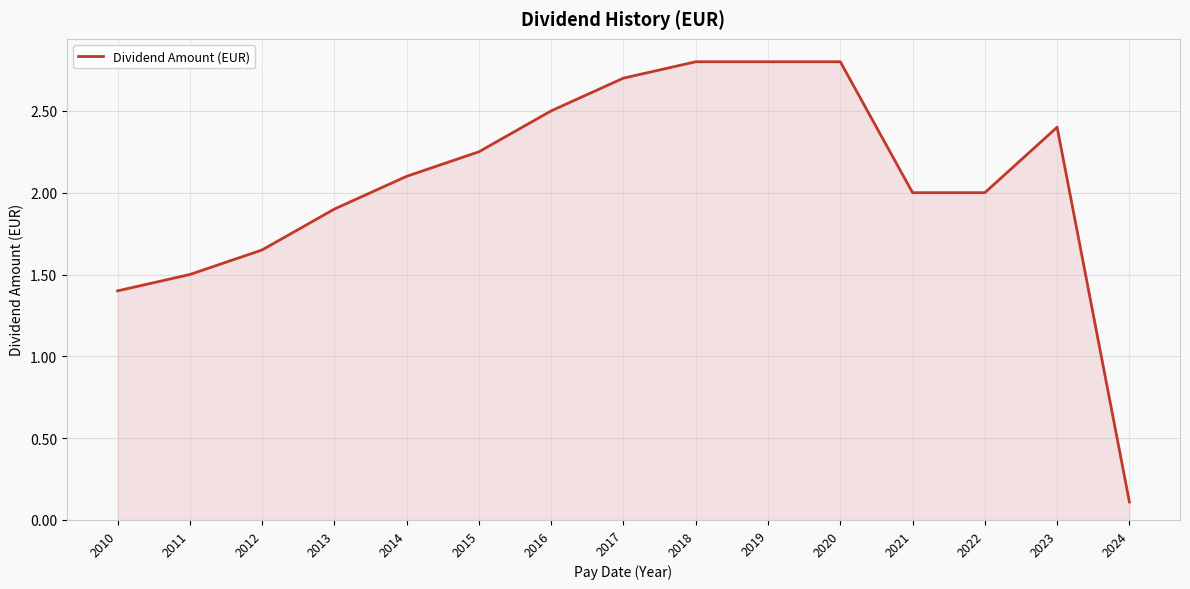

Which category has the lowest value across all series?

2024